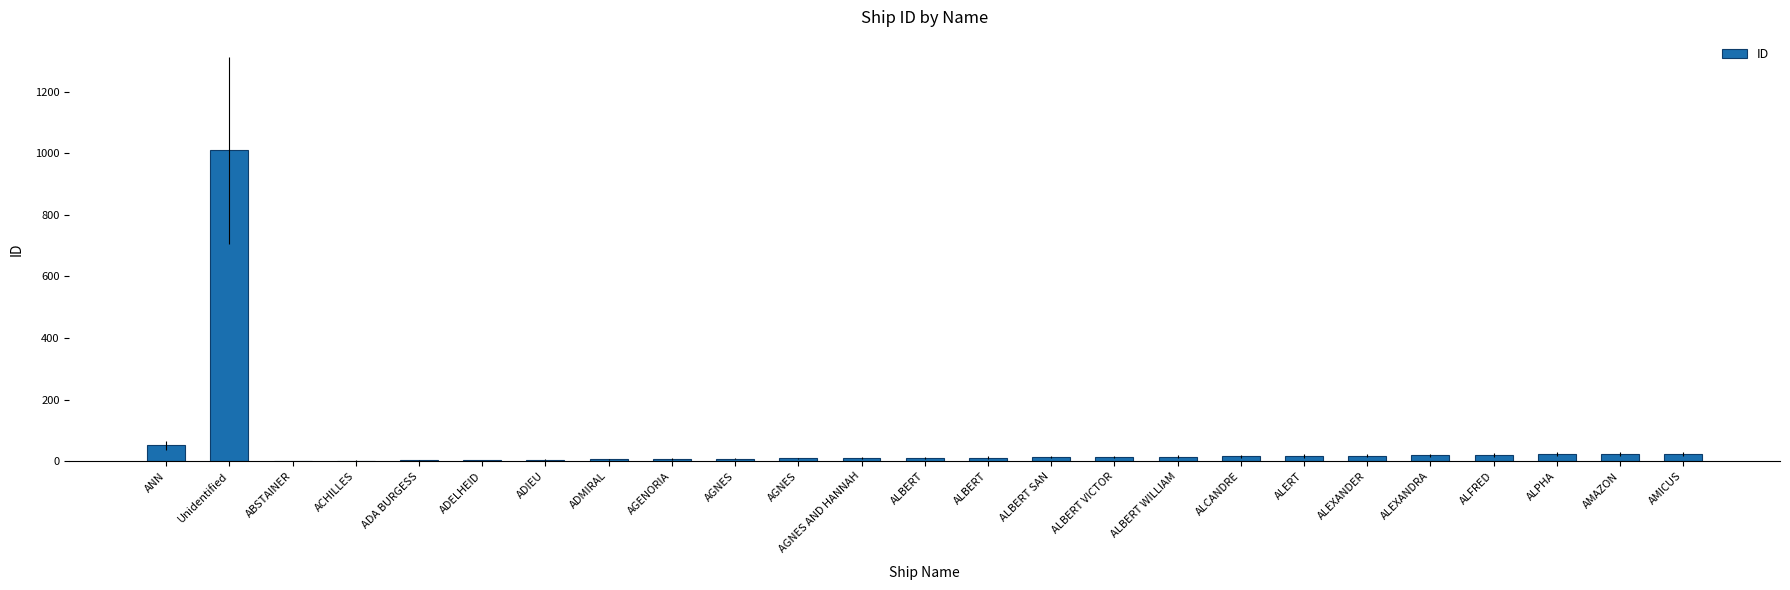

What is the difference between the second highest and minimum values?

50